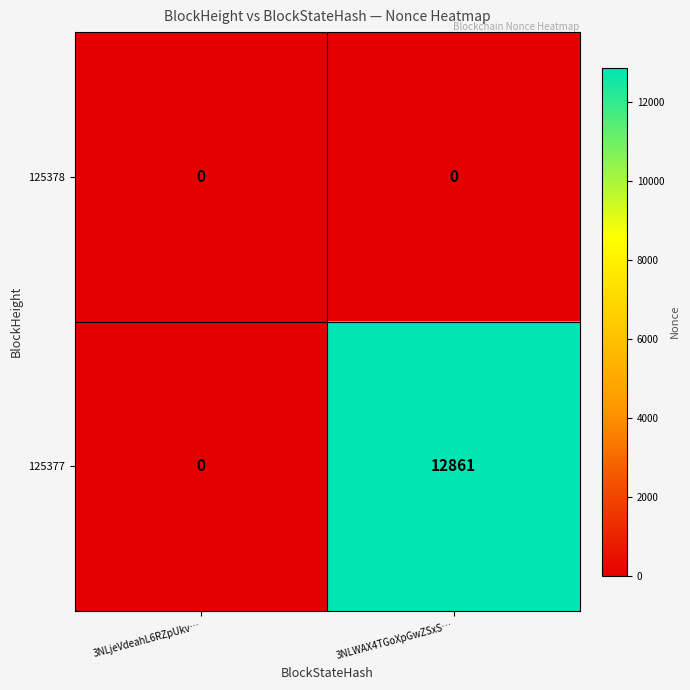

What is the maximum value shown in the chart?

12861